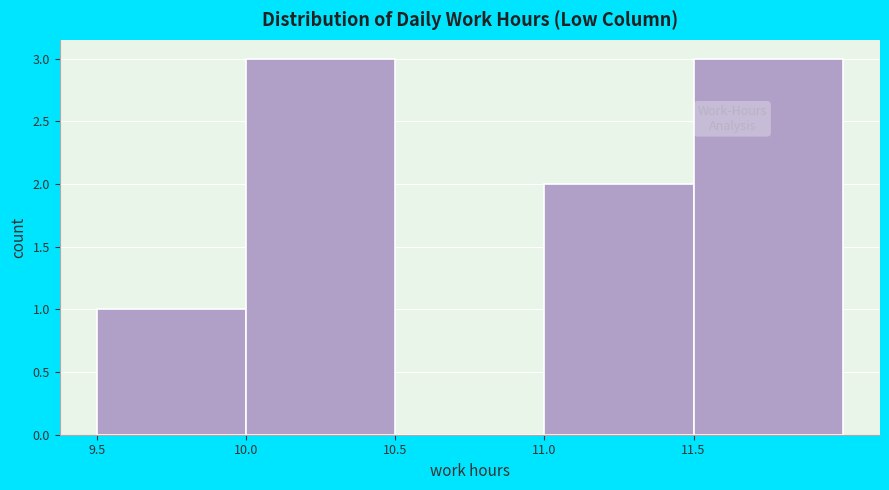

Reading left to right, transcribe this chart: for each bar, give the range it covers on the x-axis and its height. The values are not printed on the chart, so give them approximately, as read against the axis.

9.5 to 10.0: 1
10.0 to 10.5: 3
10.5 to 11.0: 0
11.0 to 11.5: 2
11.5 to 12.0: 3